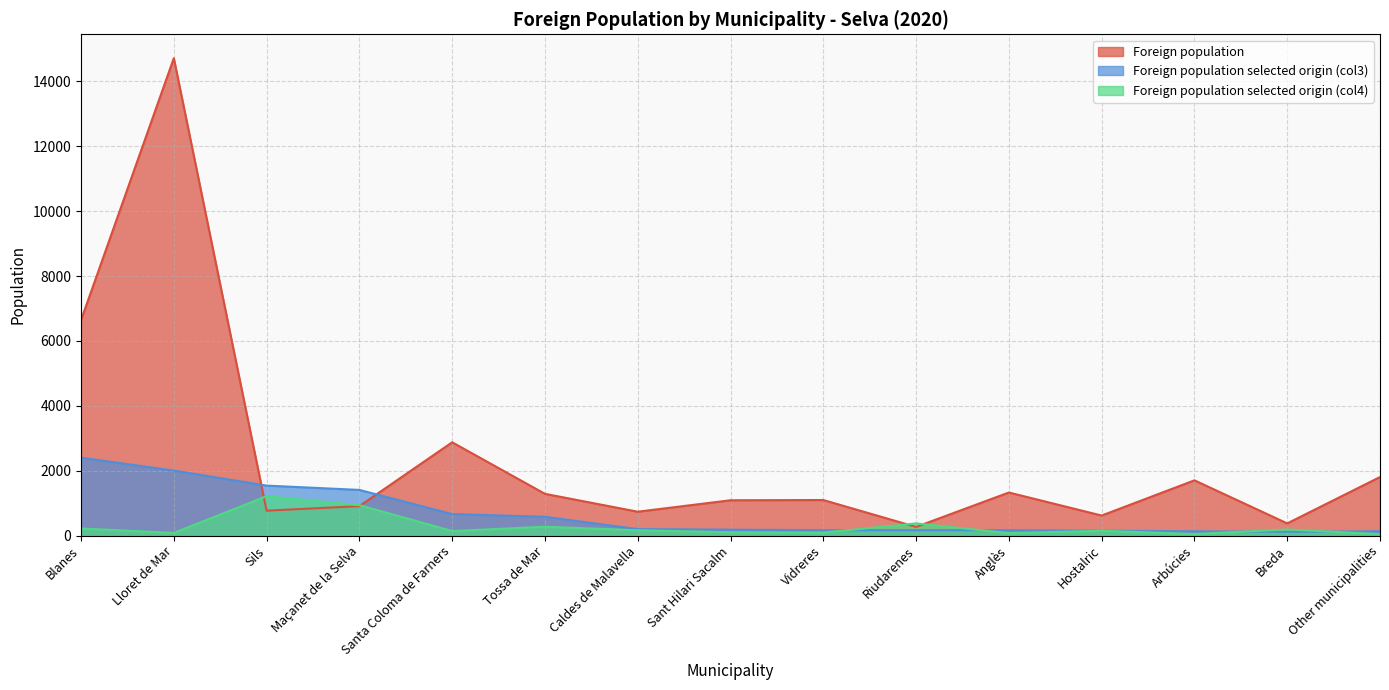

Where is the first local minimum for Foreign population selected origin (col4)?

Lloret de Mar